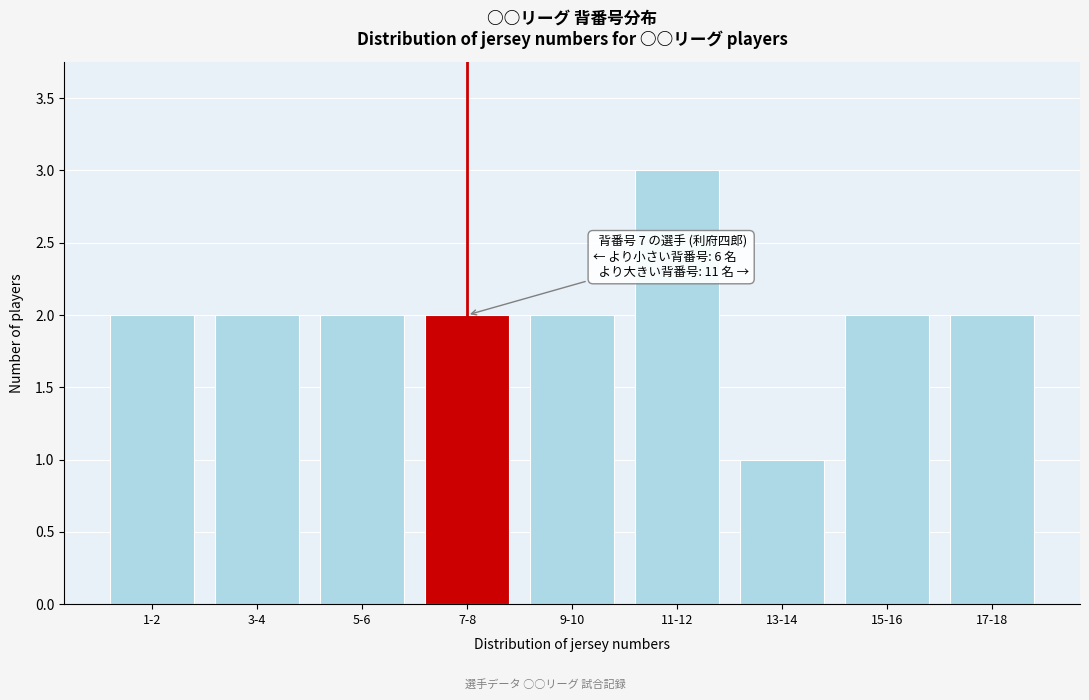

Reading right to left, what are all the values shown in this chart?

17-18=2	15-16=2	13-14=1	11-12=3	9-10=2	7-8=2	5-6=2	3-4=2	1-2=2